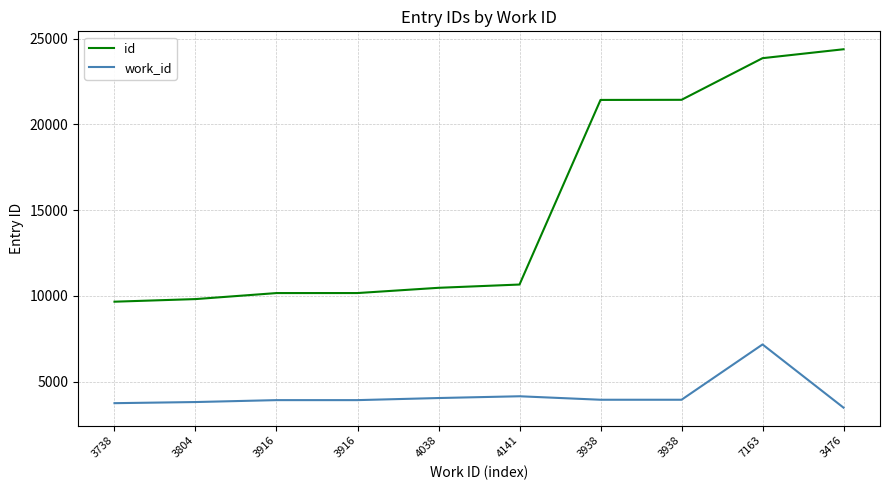

Is it true that id equals 9657 at 3738?

True